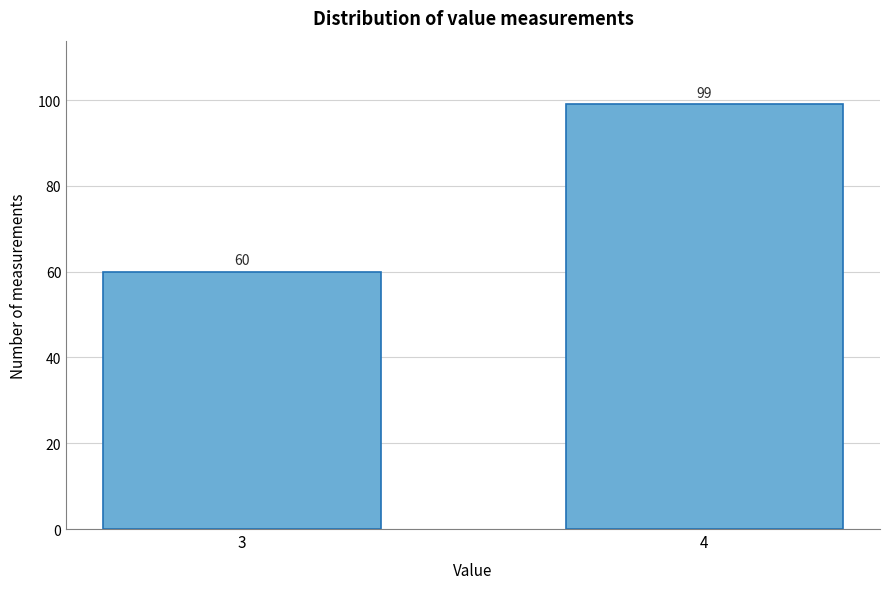

Reading right to left, what are all the values shown in this chart?

99	60